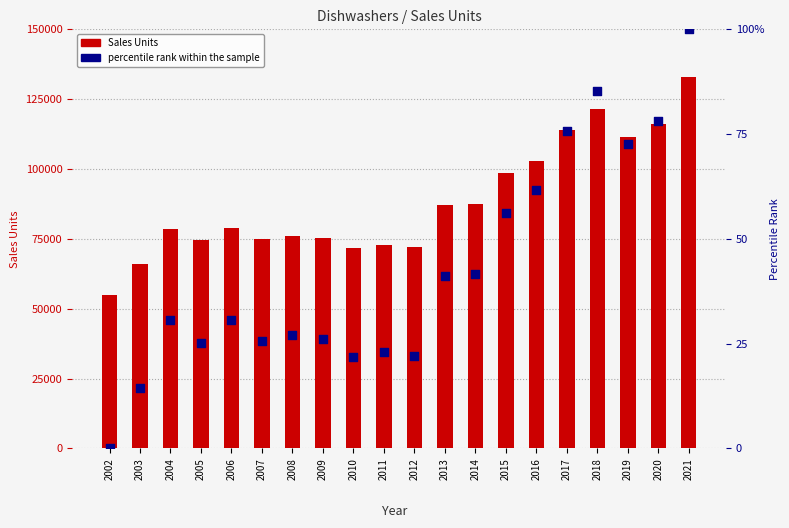

At how many categories does at least one series exceed 29178?

20